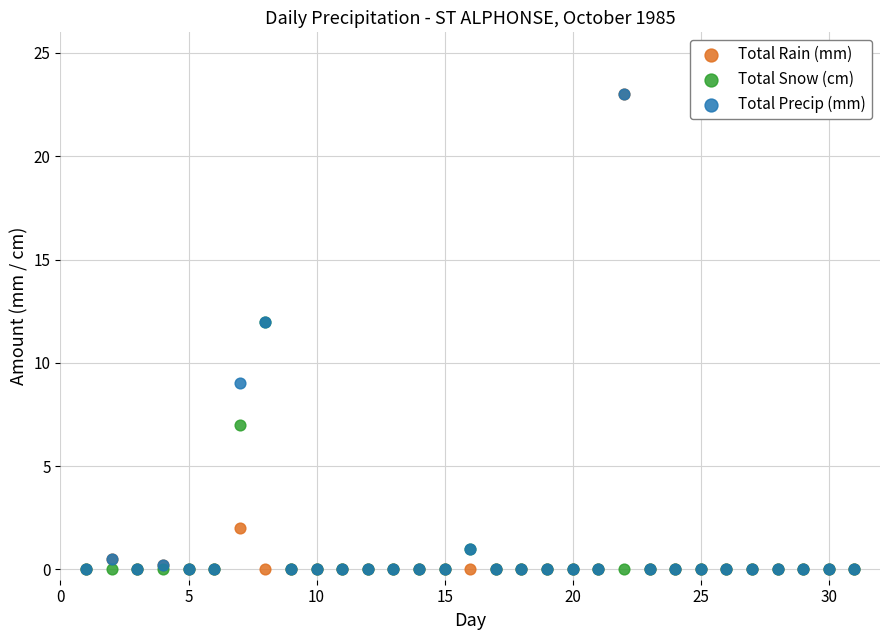

In the Total Snow (cm) series, what Y value is closest to 6?

7.0